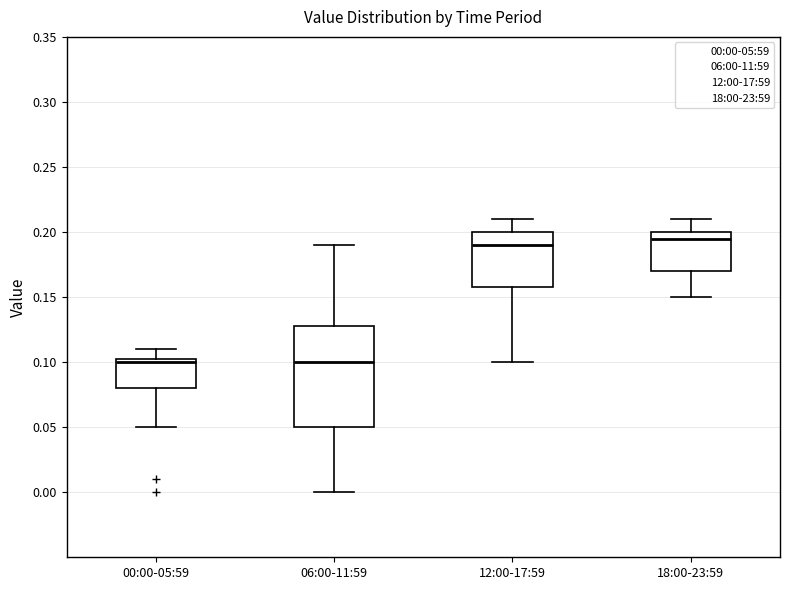

Where does the lower whisker of the box for 00:00-05:59 end on the y-axis? The values are not printed on the chart, so give them approximately, as read against the axis.

0.050